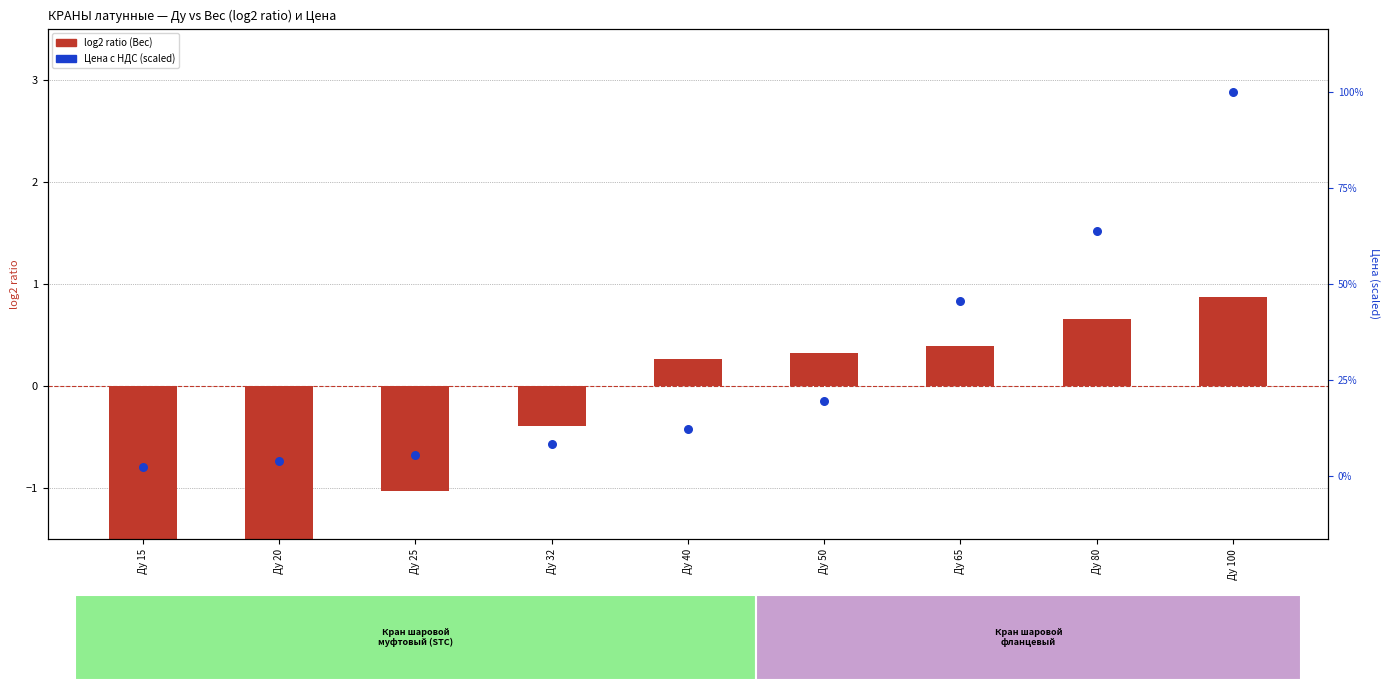

Which series has the largest Y range (max minus min)?

log2 ratio (Вес)